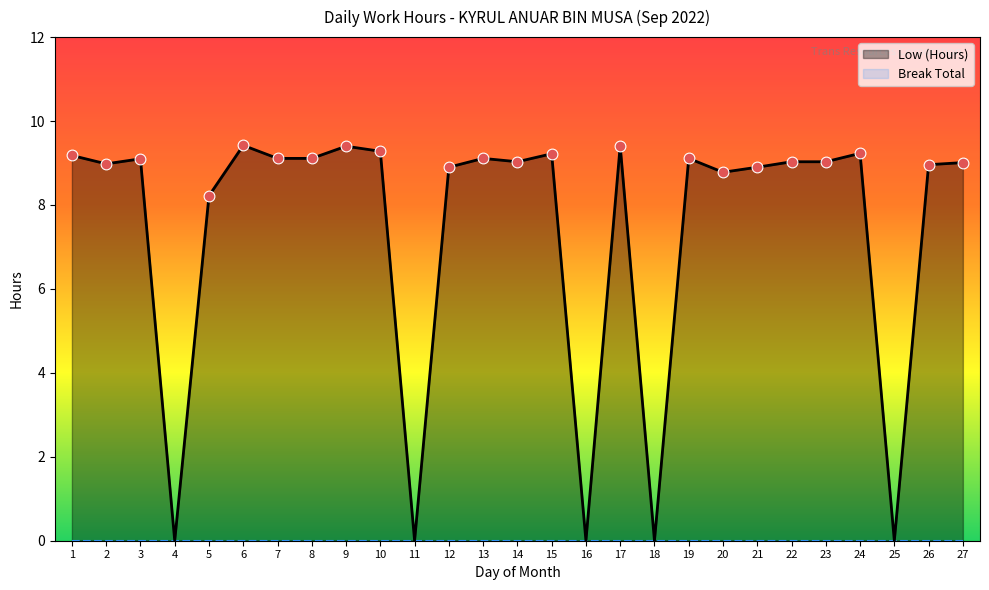

What is the change in value from 3 to 15?

+0.1